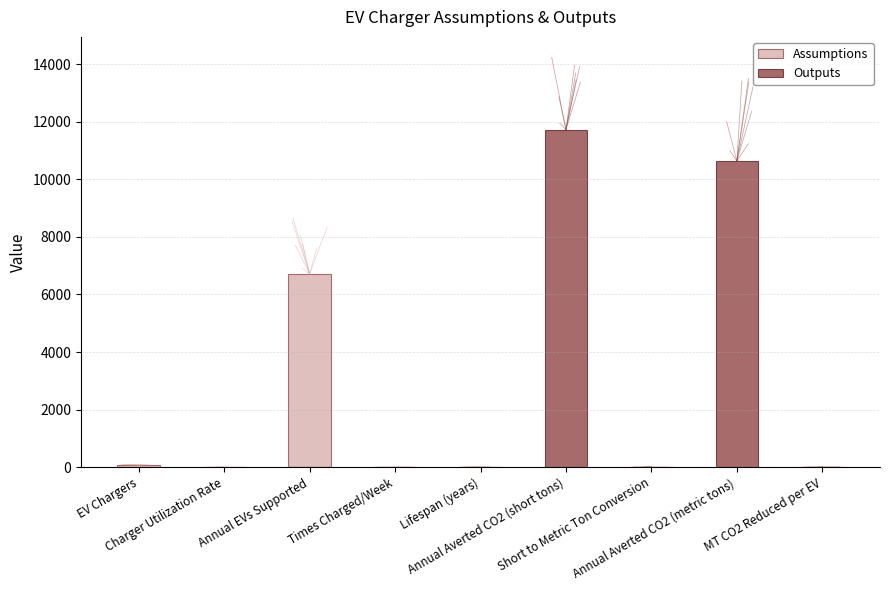

How many bars are there in each group?

2